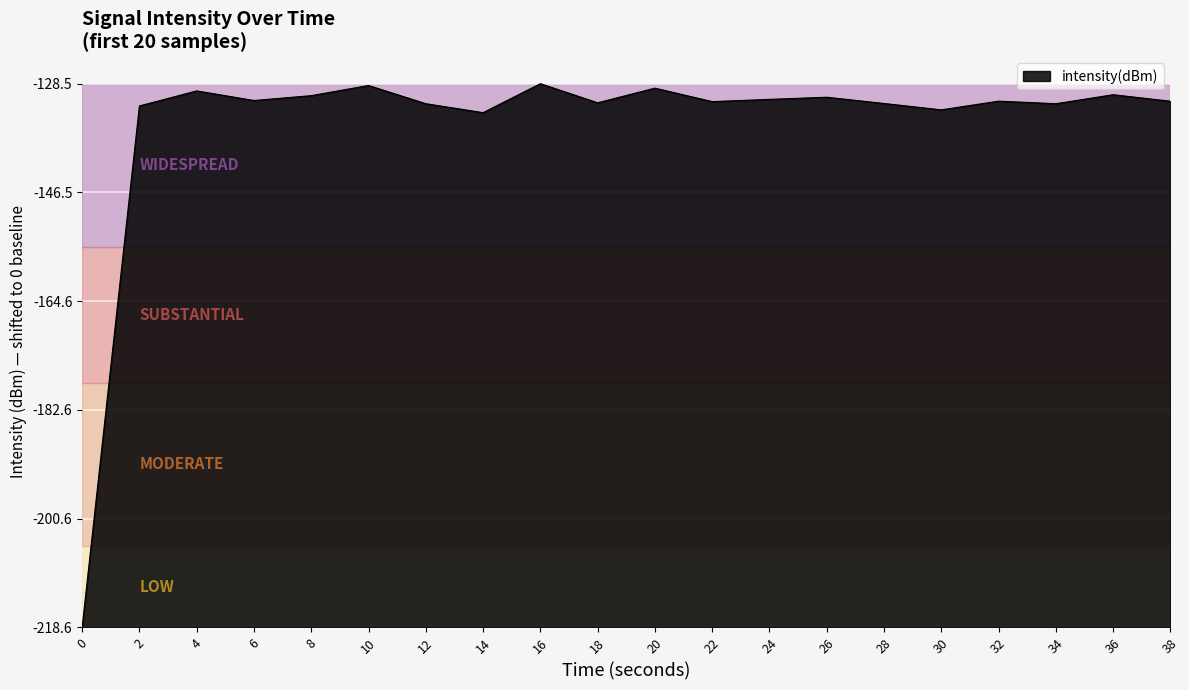

Read the value at 16.

90.1